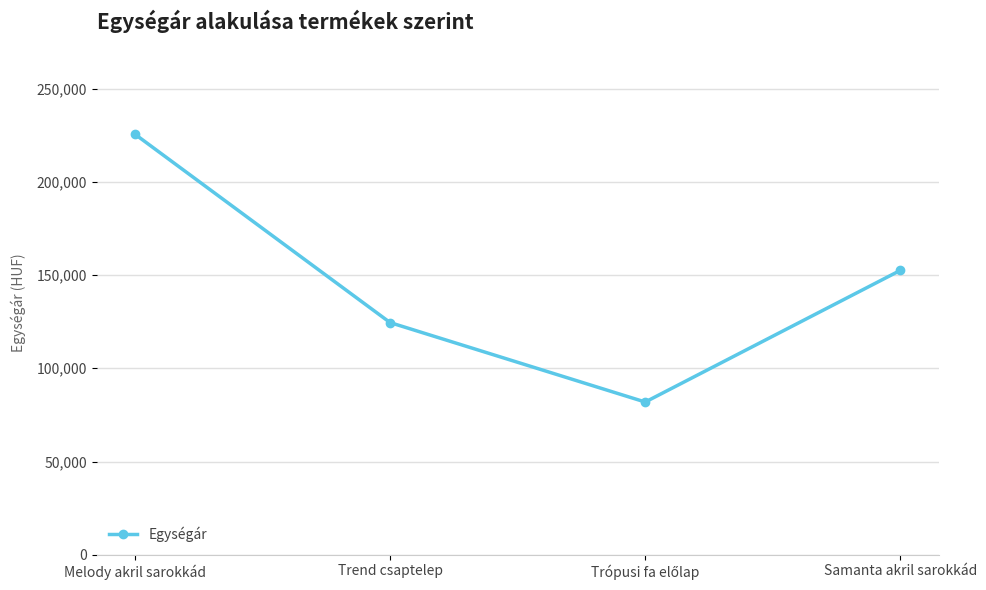

The chart shows a value of 152500 at Samanta akril sarokkád. True or false?

True